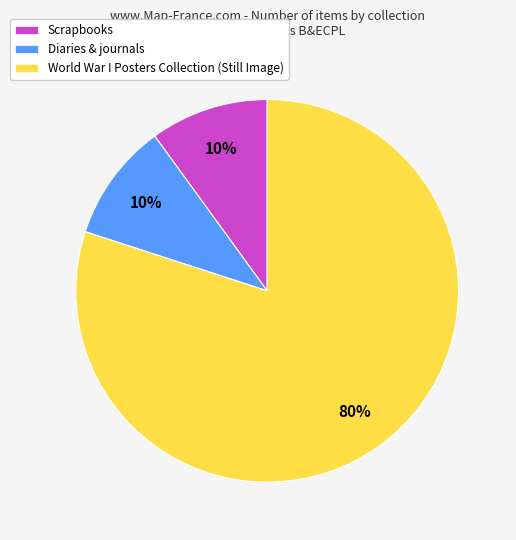

Which has a higher value, World War I Posters Collection (Still Image) or Diaries & journals?

World War I Posters Collection (Still Image)